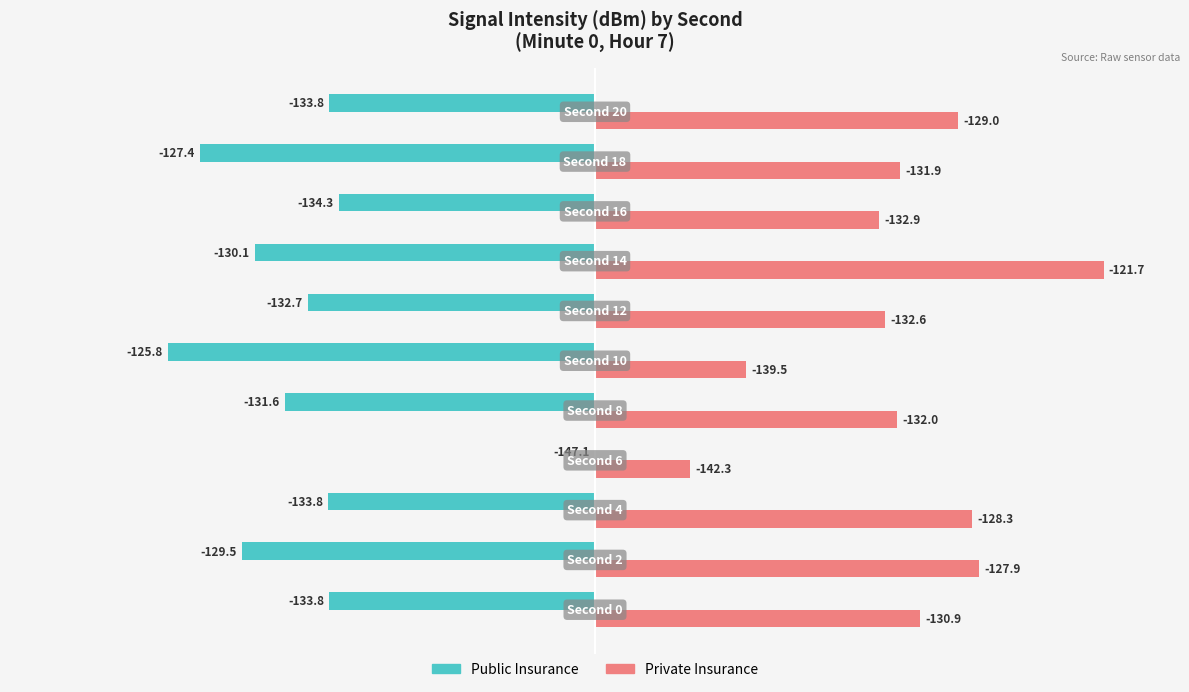

What are all the series names shown in the legend?

Public Insurance, Private Insurance